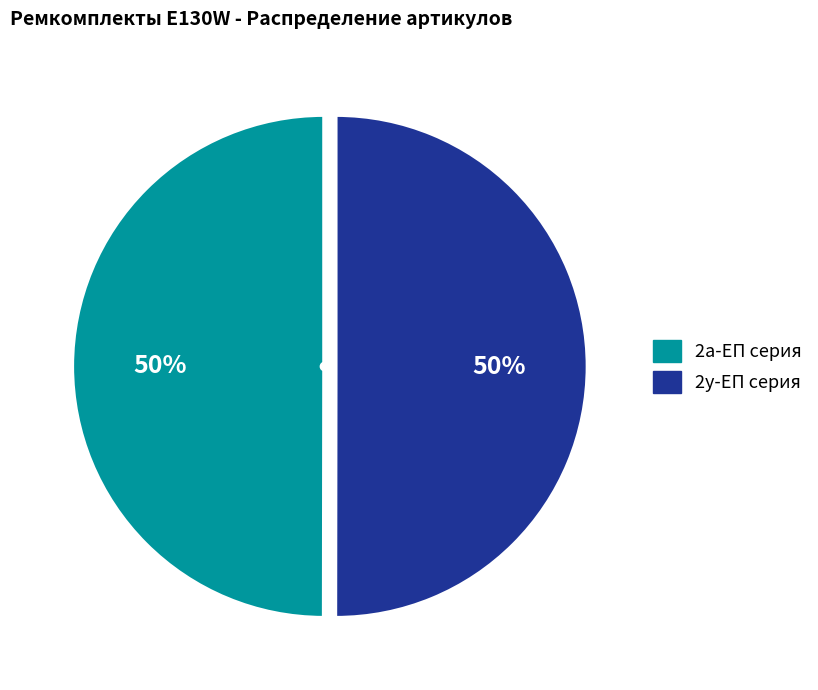

To the nearest percent, what is the average slice percentage?

50%